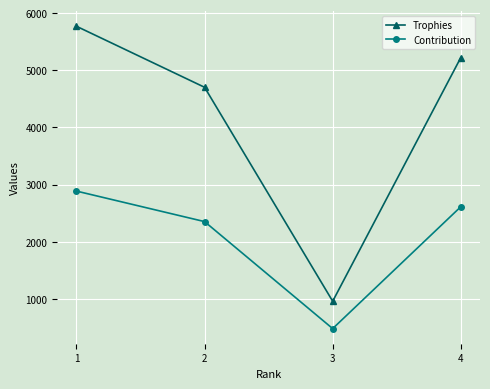

At which label does Trophies first exceed 5222?

1